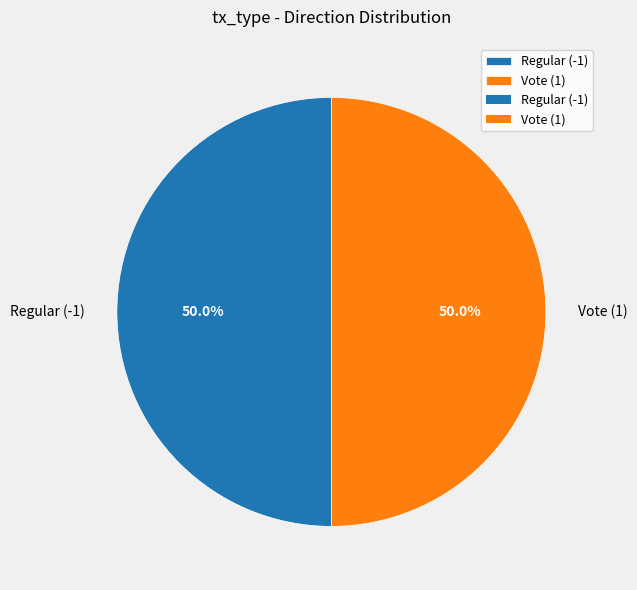

Combined, do Regular (-1) and Vote (1) account for over 50%?

Yes